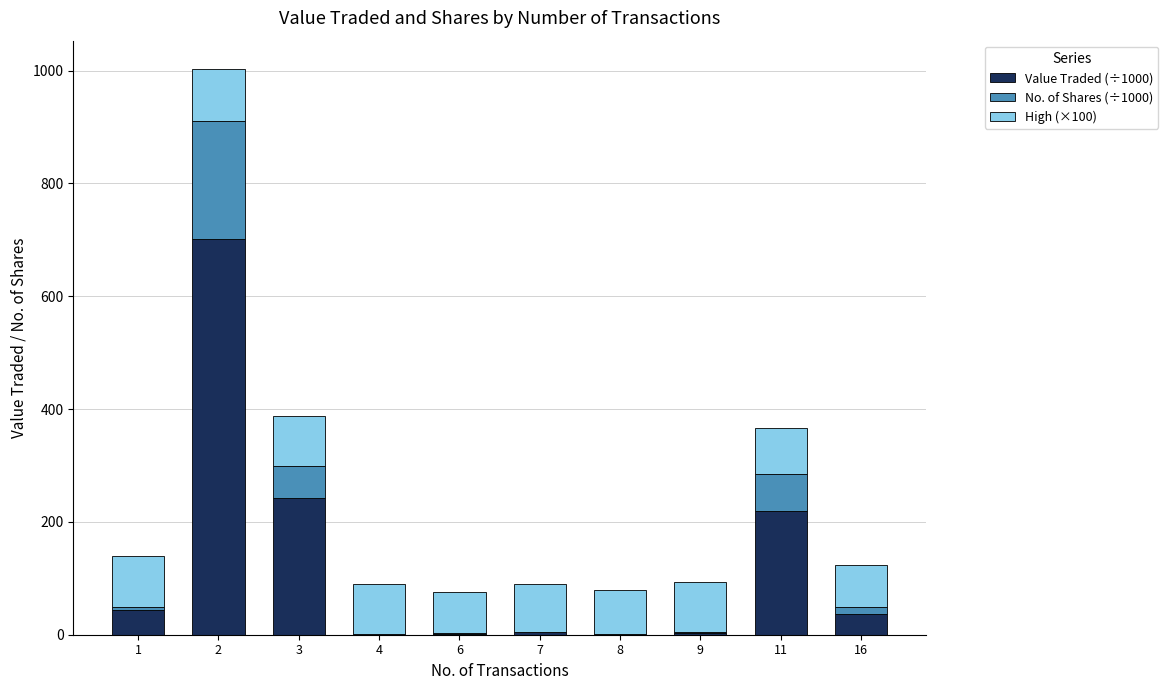

The value of Value Traded (÷1000) at 3 is 116.7. True or false?

False